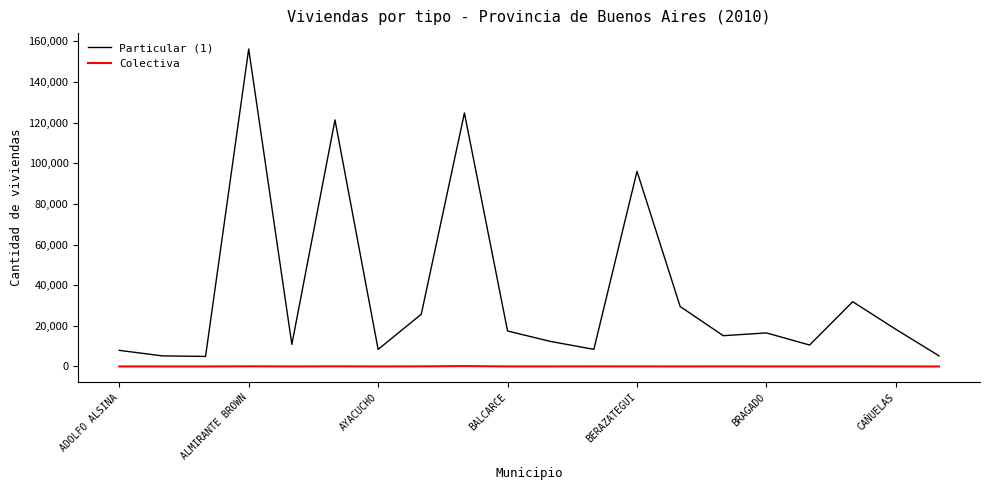

Rank the series by their maximum value, from highest to lowest.

Particular (1), Colectiva